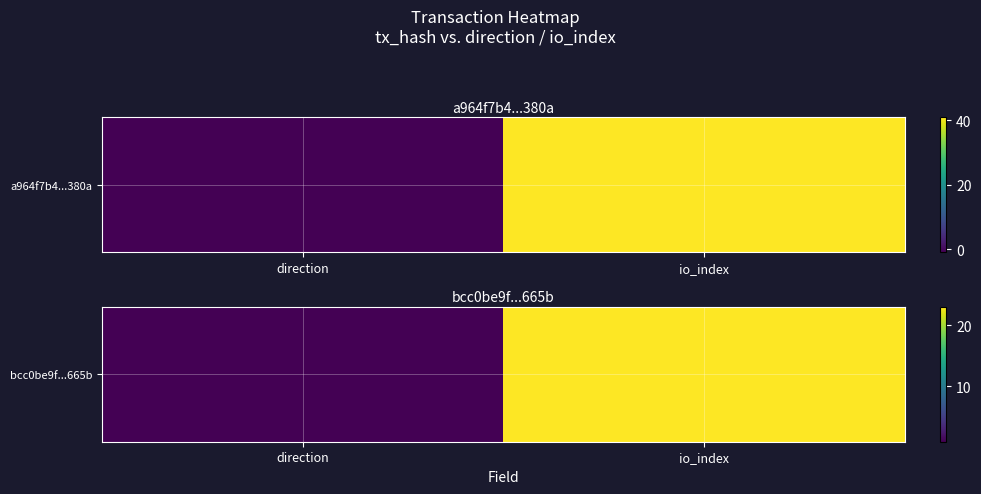

What is the change in value from direction to io_index?

+22